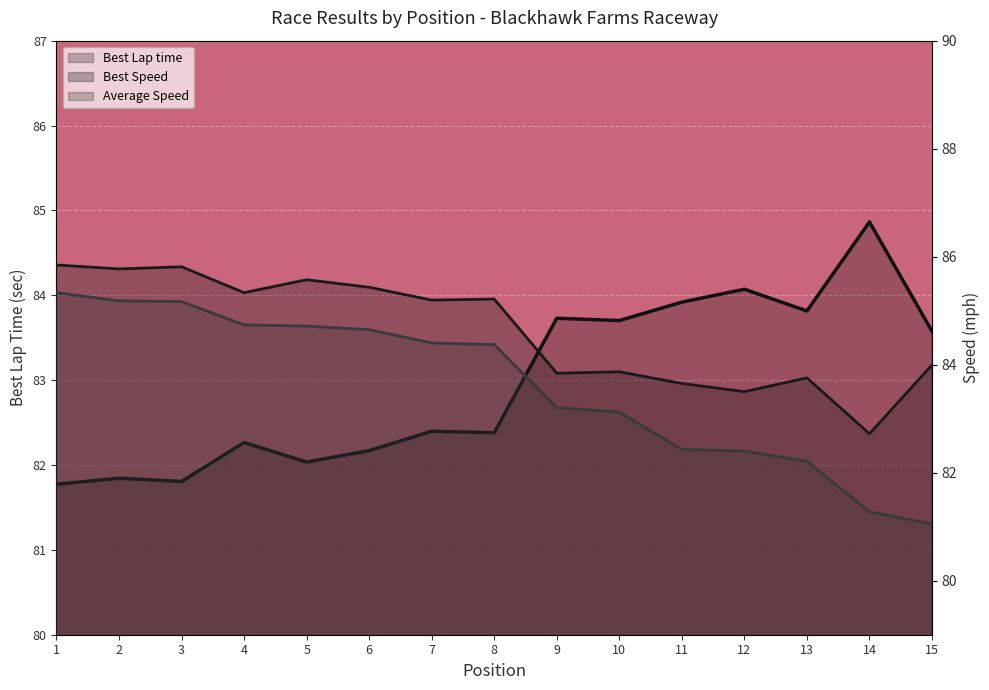

What is the difference between the maximum and minimum values in the Total Time series?

4.3